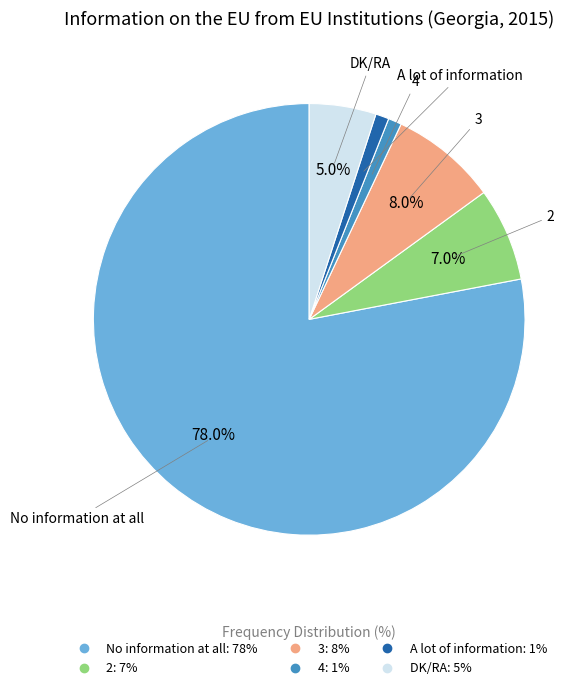

Which slice is the largest?

No information at all